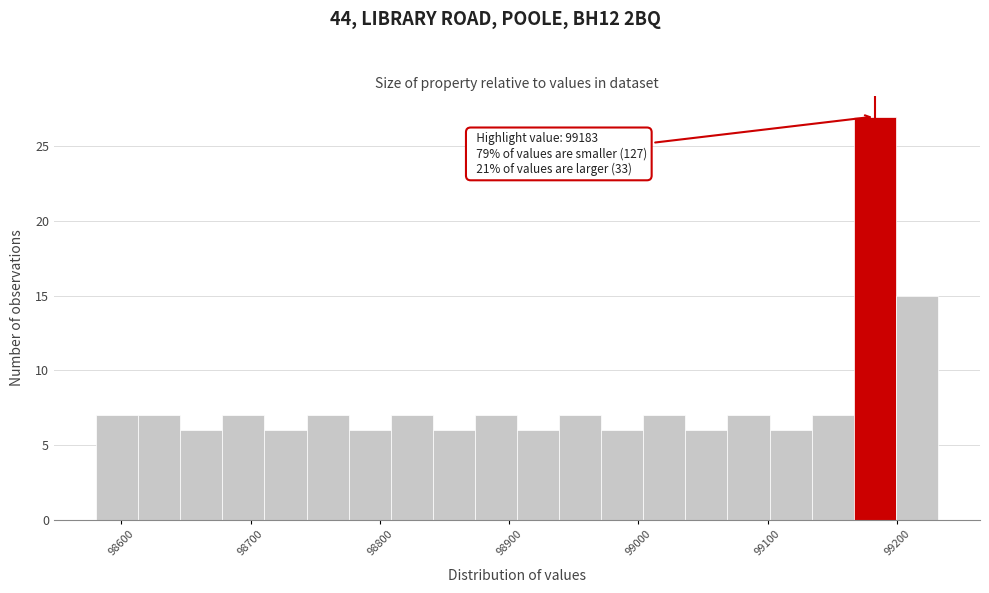

Around what value on the x-axis is the tallest bar? Give the approximate position of its centre, as read against the axis.

99180